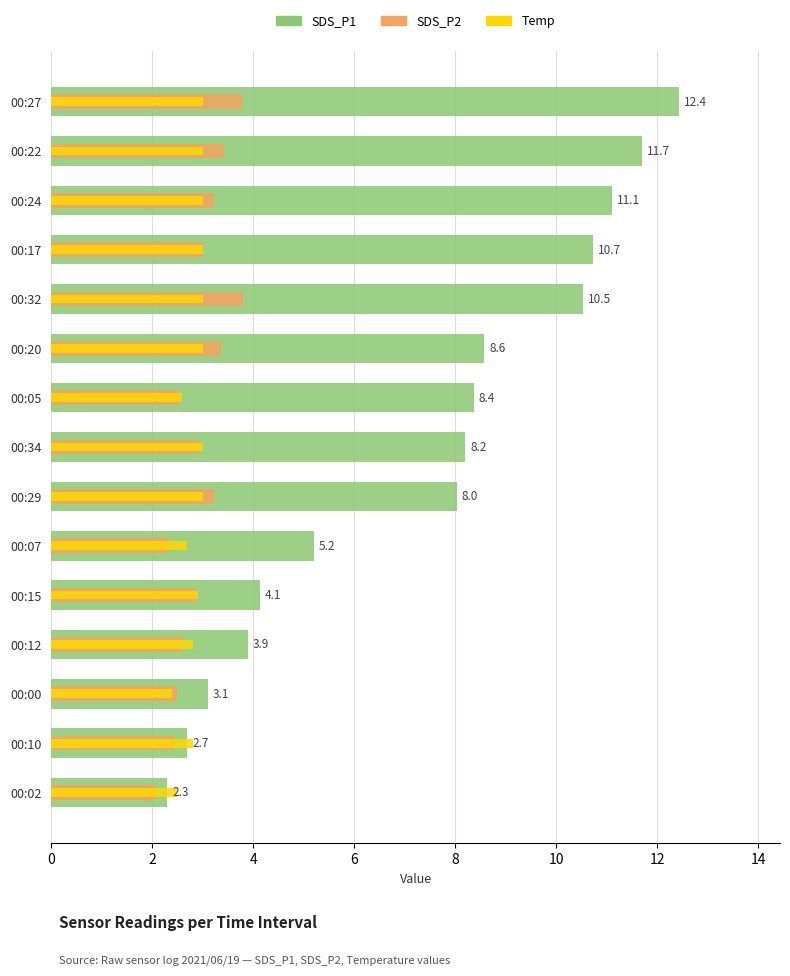

Count the number of data series in this chart.

3